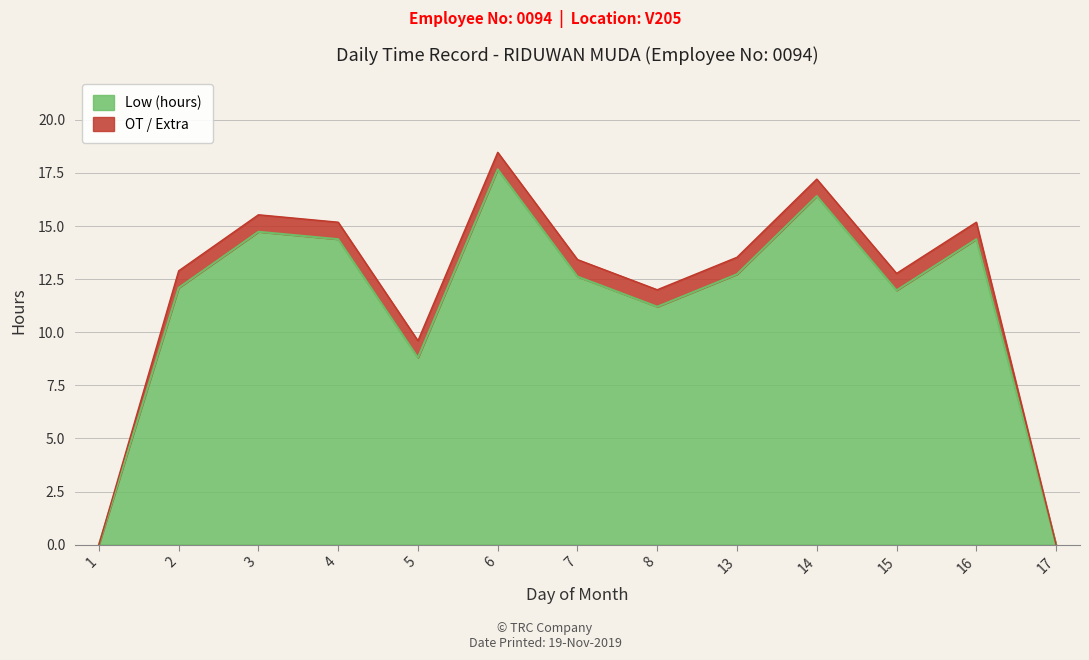

Rank the categories by value from lowest to highest.

1, 17, 5, 8, 15, 2, 7, 13, 4, 16, 3, 14, 6